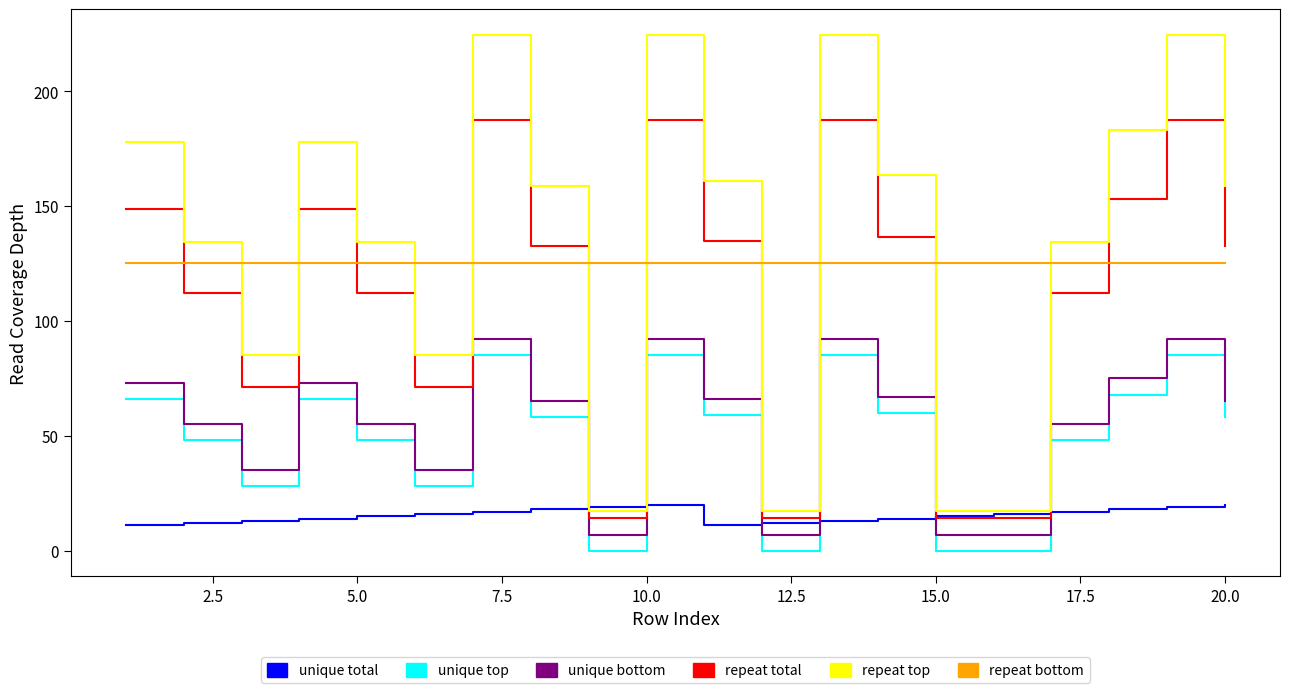

True or false: unique top and unique bottom intersect in this chart.

False